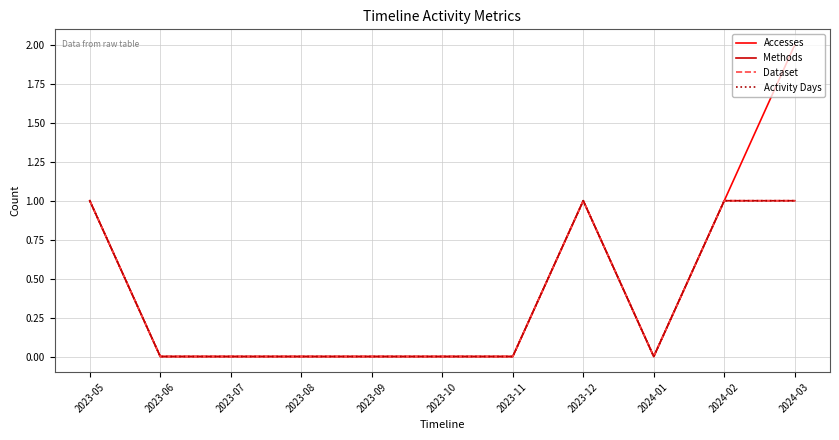

Does the chart display data point markers on the line(s)?

No